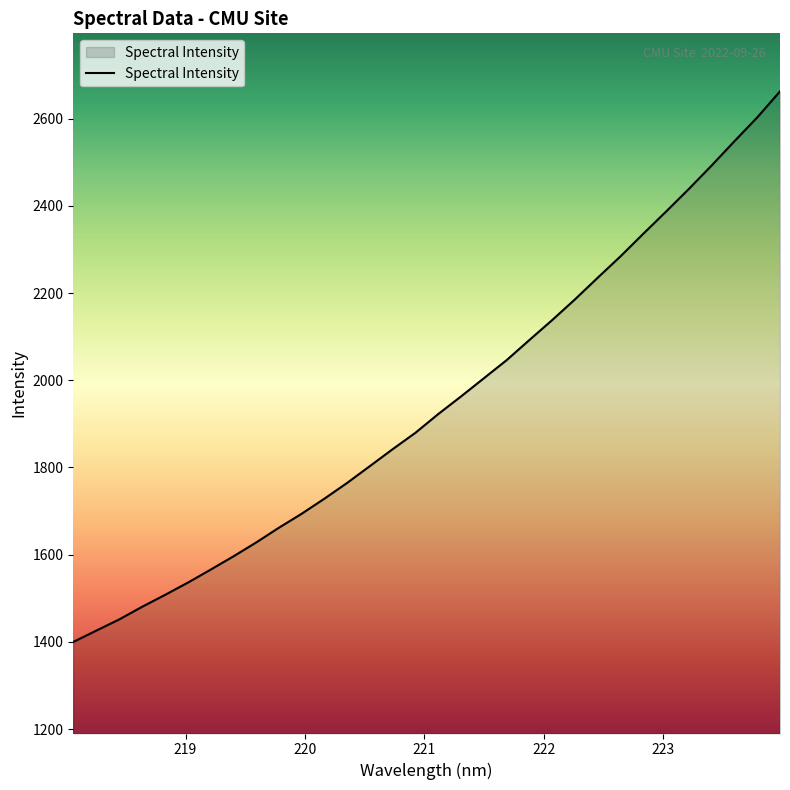

What is the minimum value shown in the chart?

1399.7